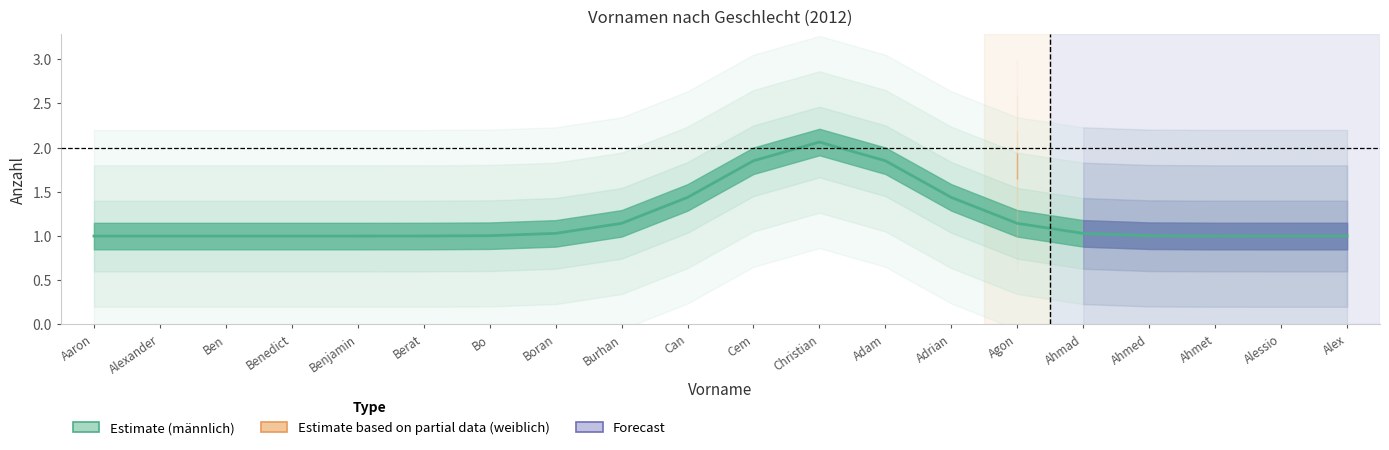

What is the lowest value of the männlich series?

1